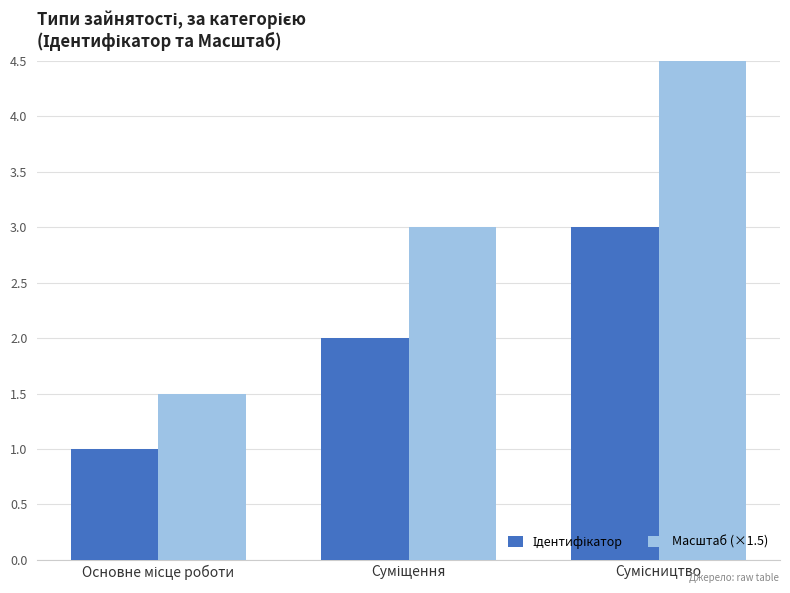

What is the minimum value shown in the chart?

1.0